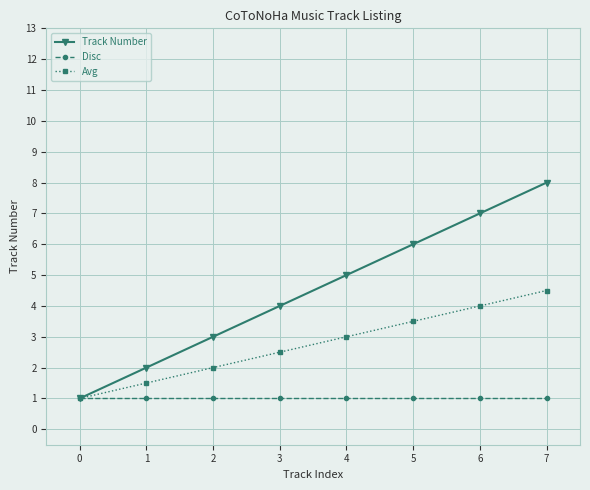

Which series changed the most between 3 and 5?

Track Number